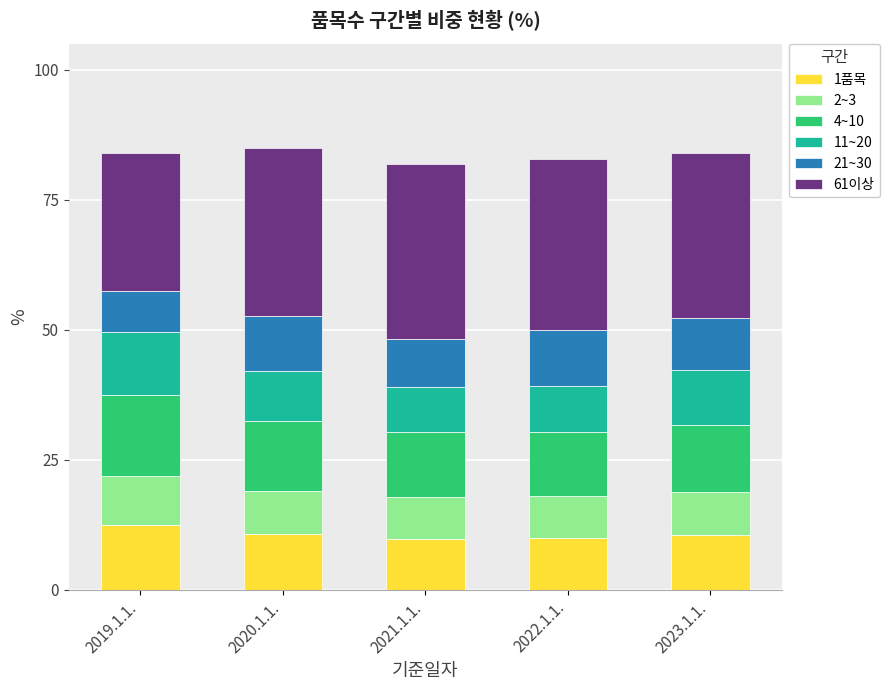

What is the total value across all series at 2021.1.1.?

81.9